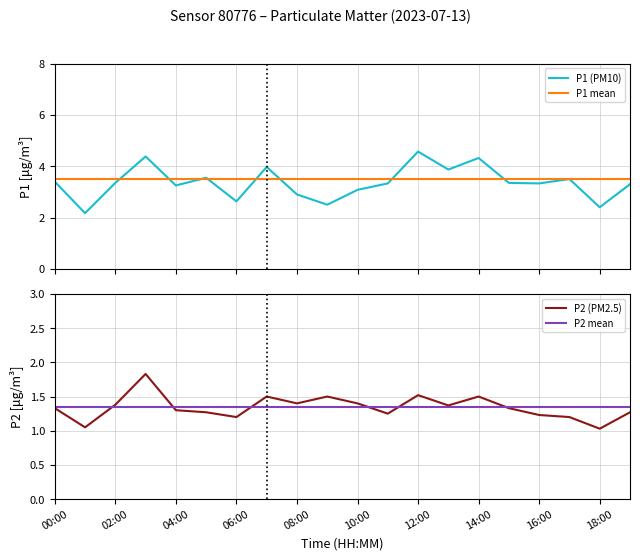

What is the highest value of the P1 mean series?

3.5